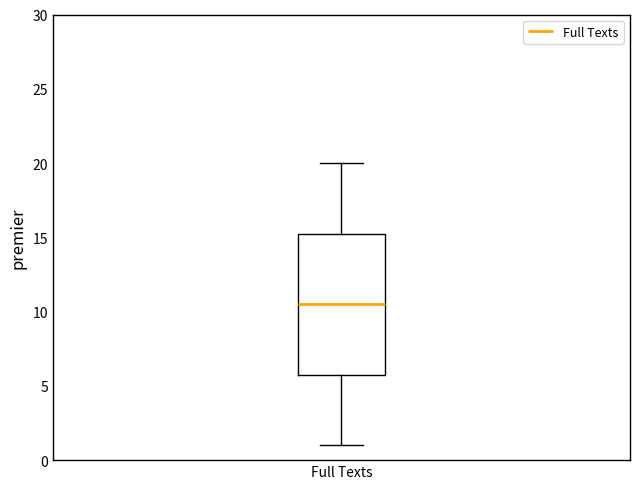

Transcribe this box plot: give where the median line is, the range the box spans, and where the two whiskers end, as read against the y-axis. The values are not printed on the chart, so give them approximately, as read against the axis.

median 10.5, box 6.0 to 15.5, whiskers 1.0 to 20.0